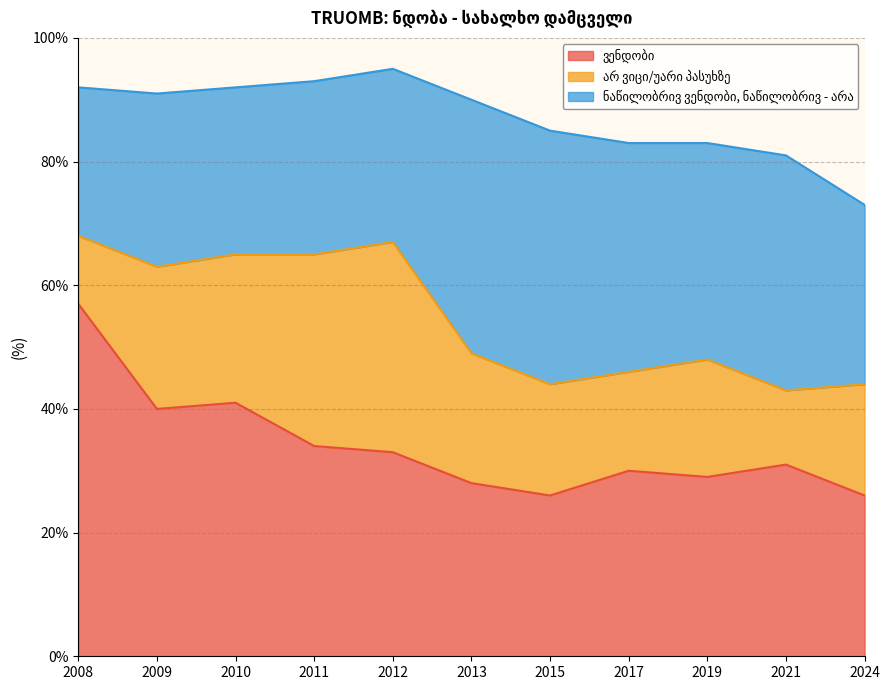

What is the difference between the maximum and minimum values in the არ ვიცი/უარი პასუხზე series?

23